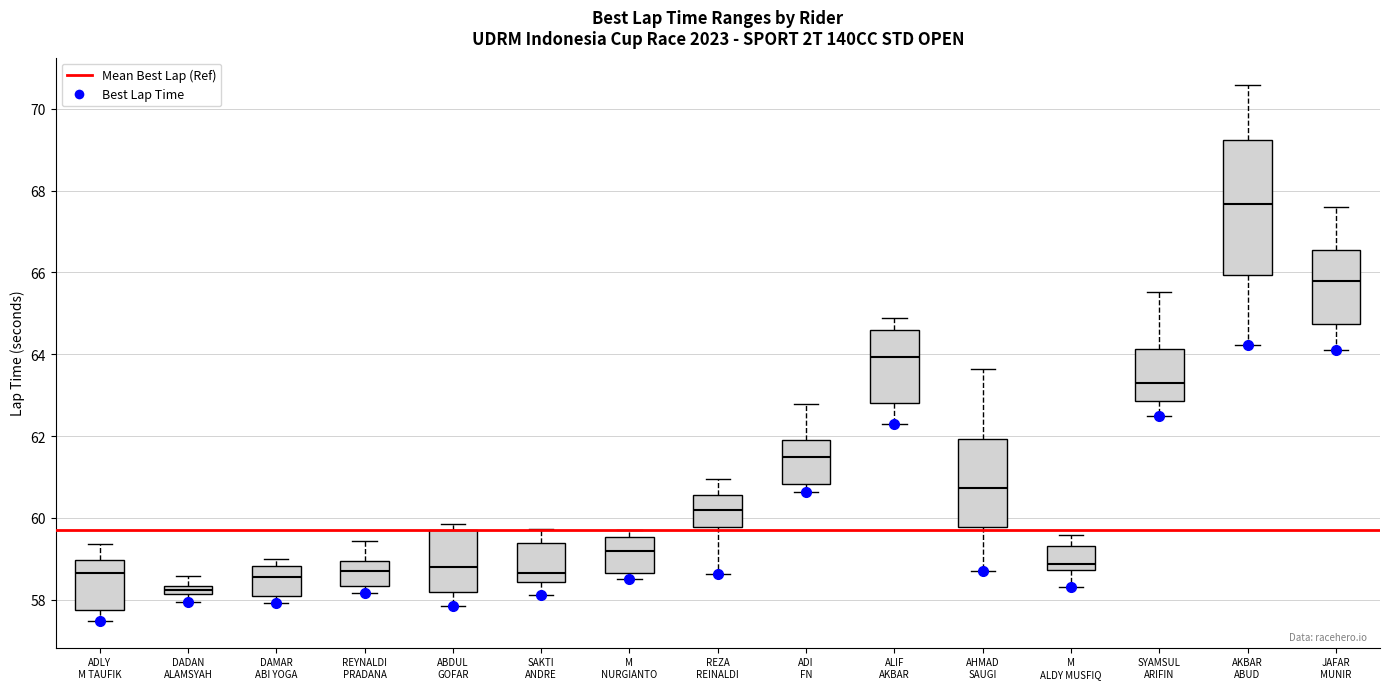

Comparing the boxes themselves (not the whiskers), which one is the tallest?

AKBAR ABUD